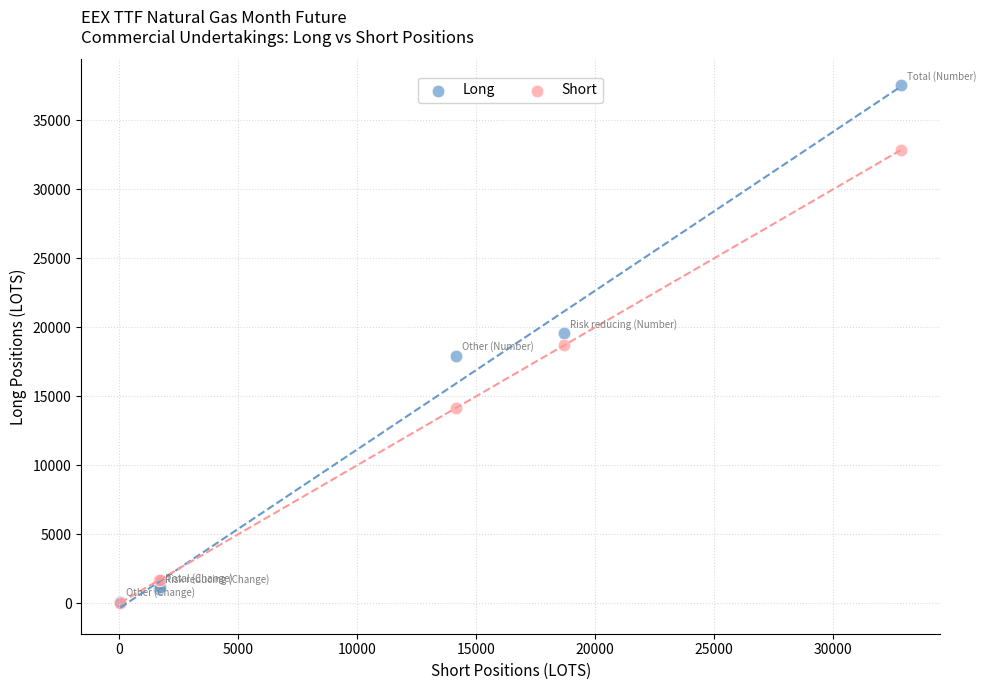

In the Short series, what Y value is closest to 16450?

18692.1